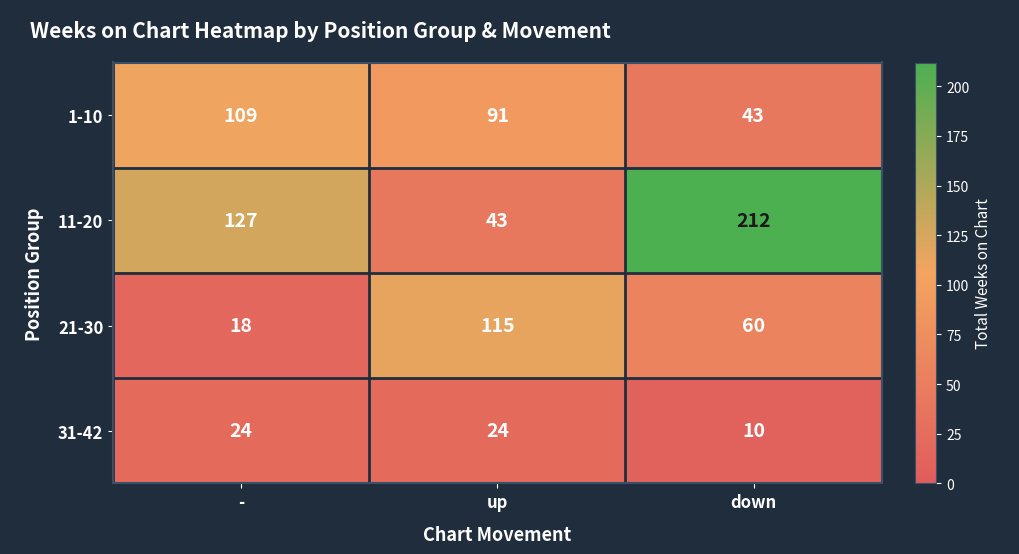

List the series in order of their peak value, lowest first.

31-42, 1-10, 21-30, 11-20